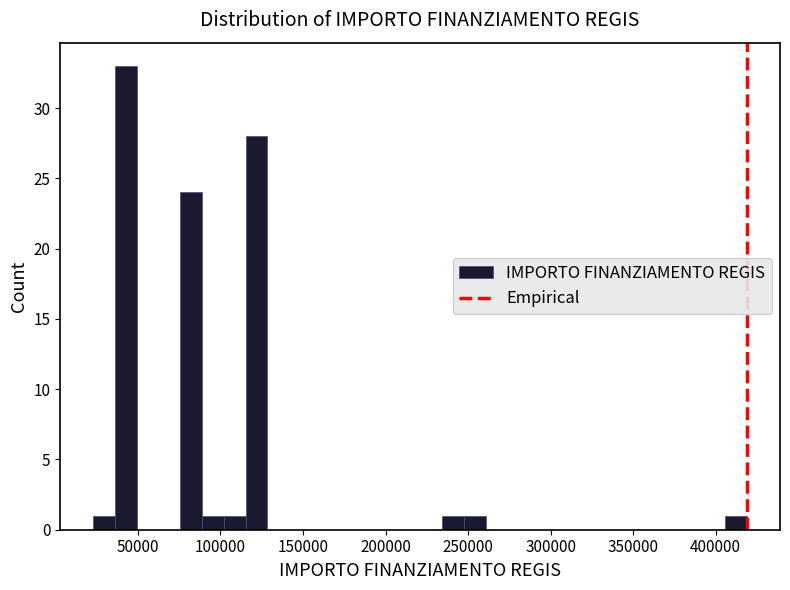

Read against the x-axis, roughly where is the centre of the tallest bar?

45000